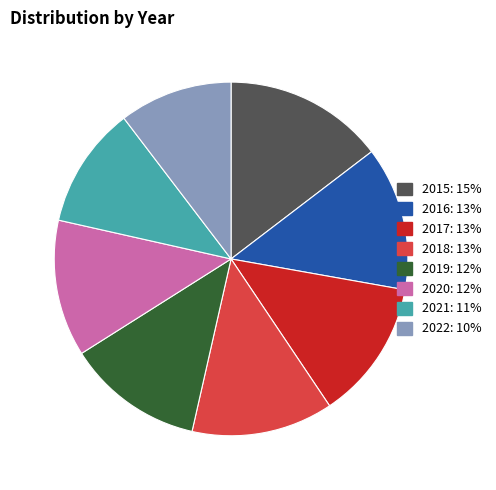

The 2017 slice represents 13% of the pie. True or false?

True